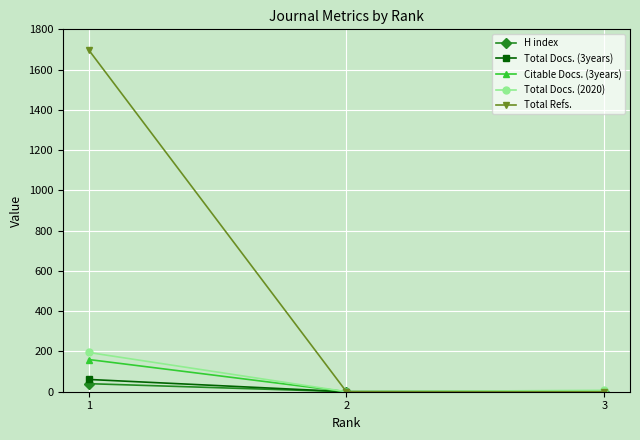

The value of H index at 3 is 0. True or false?

True